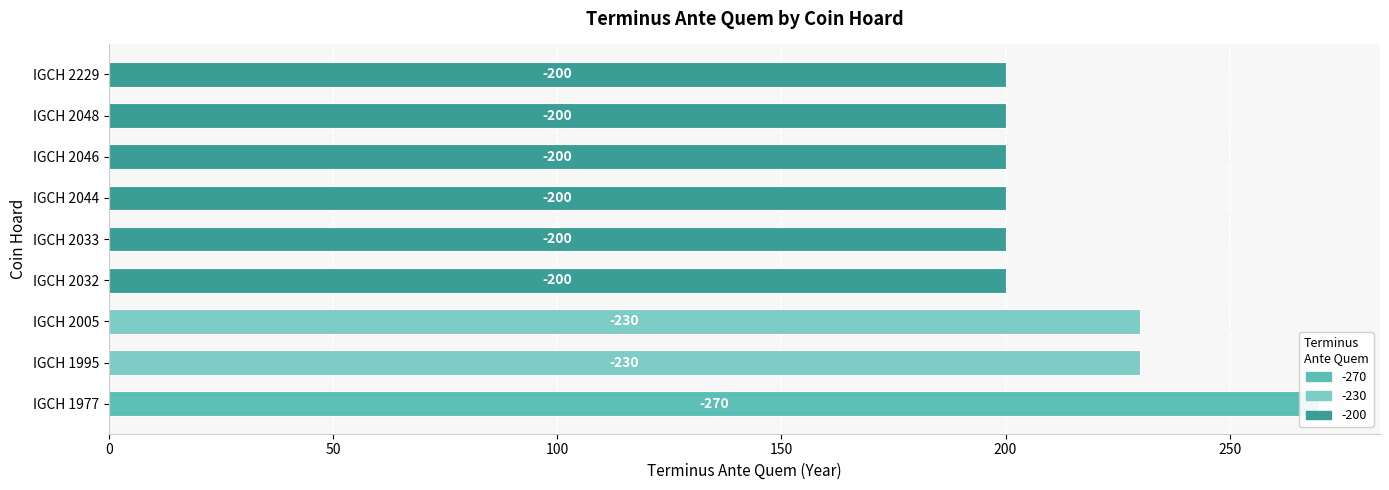

What is the maximum value shown in the chart?

270